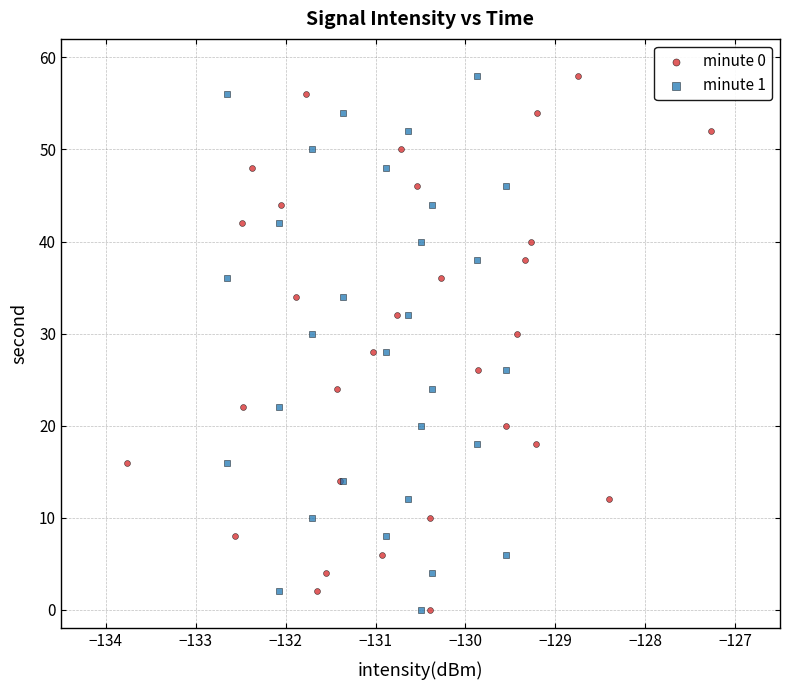

What are all the series names shown in the legend?

minute 0, minute 1